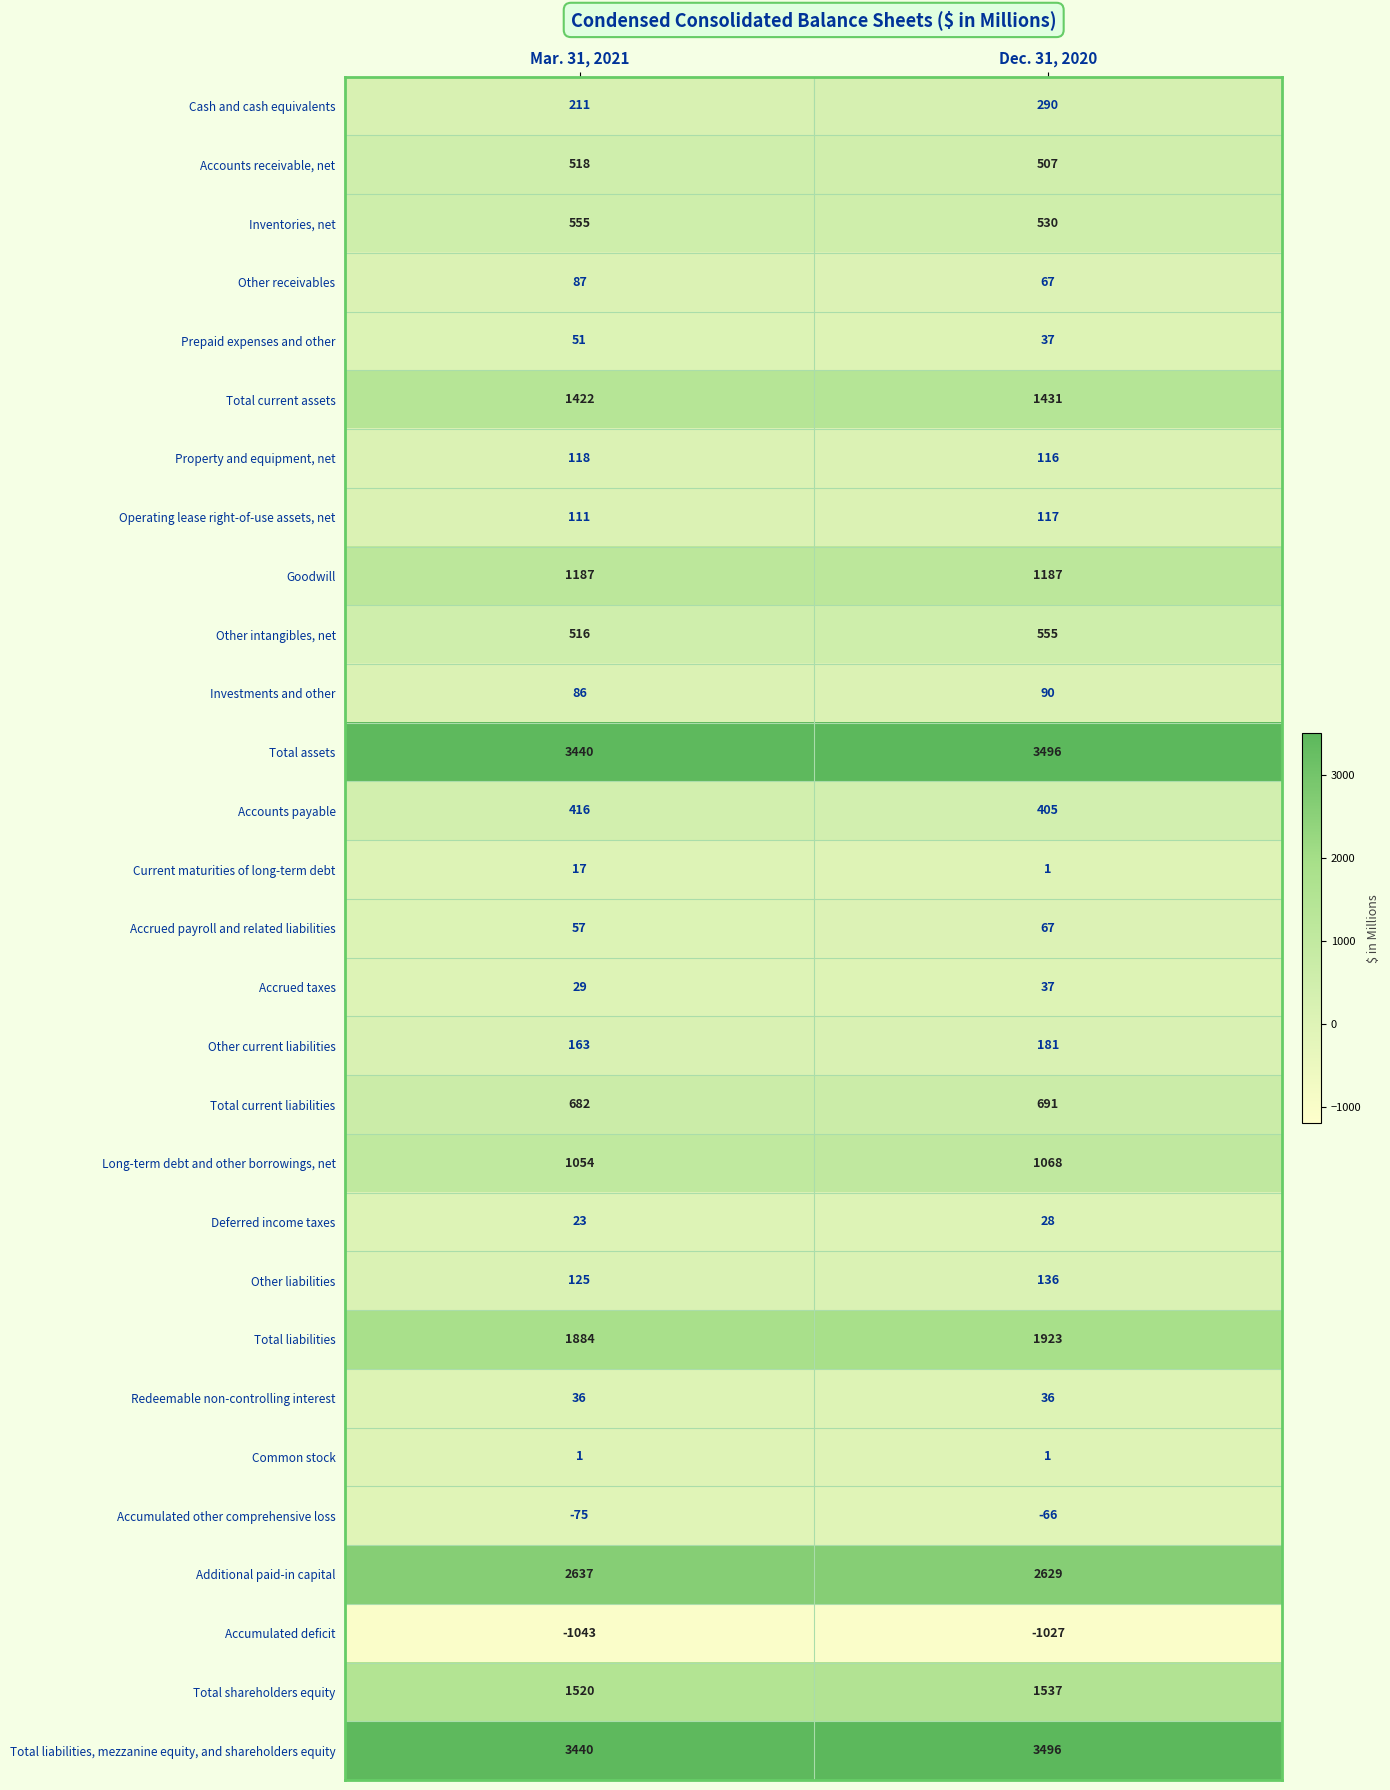

What is the difference between the highest and lowest values at Dec. 31, 2020?

4523